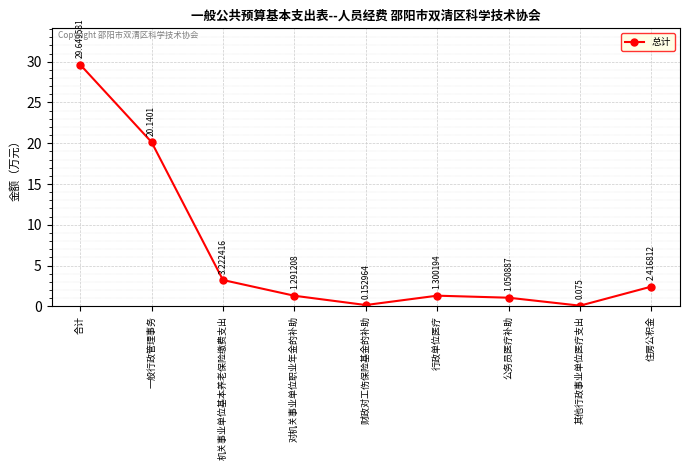

What is the difference between the values at 合计 and 住房公积金?

27.2